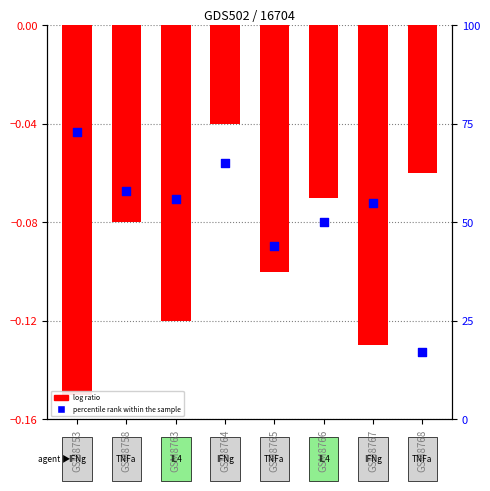

Which series contains the highest Y value?

log ratio